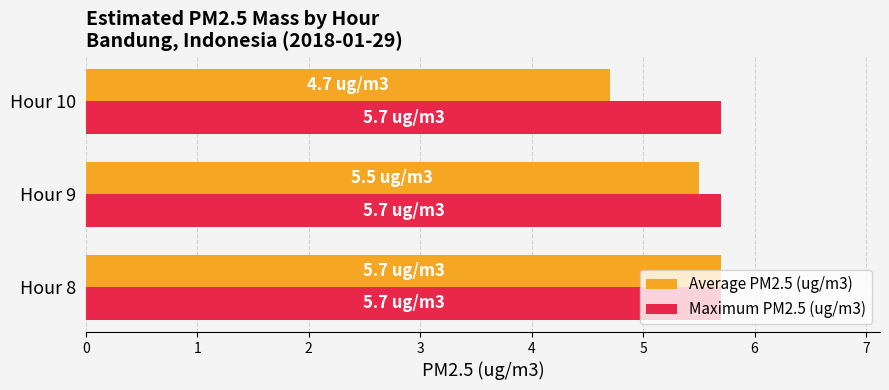

Rank the series by their average value, from highest to lowest.

Maximum PM2.5 (ug/m3), Average PM2.5 (ug/m3)